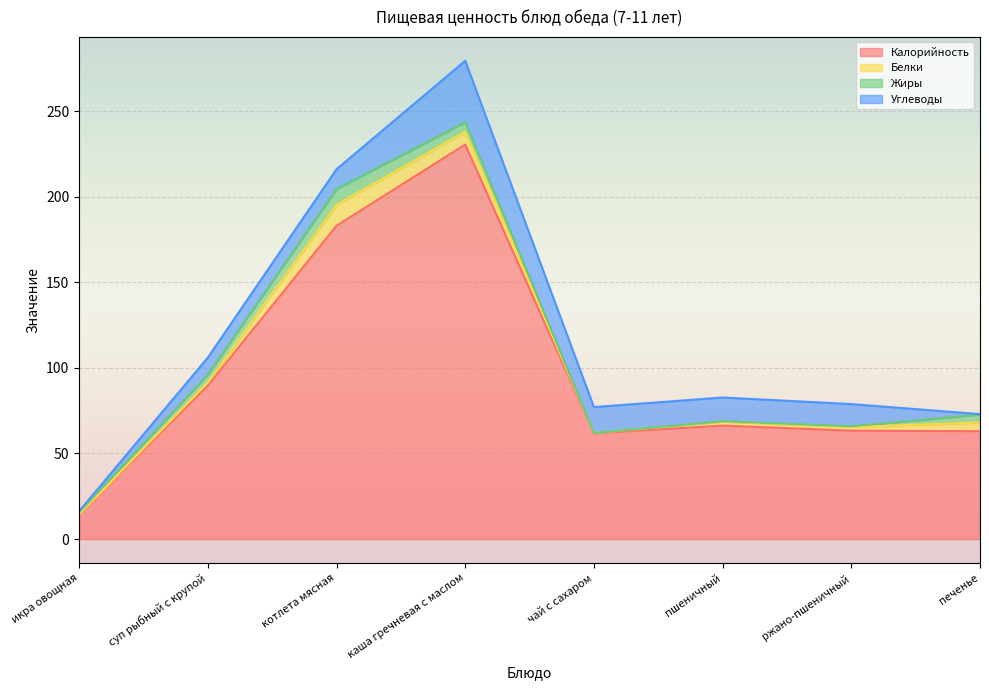

Which series has the widest spread of values?

Калорийность